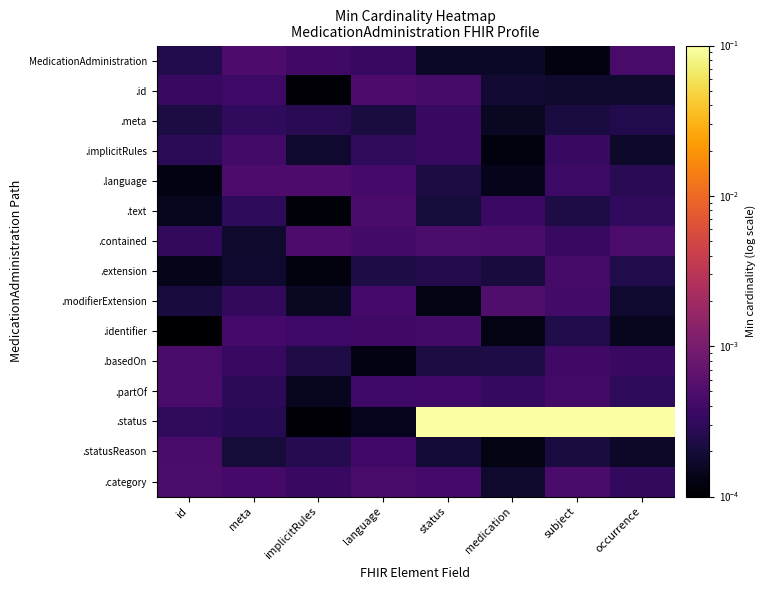

Between implicitRules and medication, which series saw the biggest shift?

.status